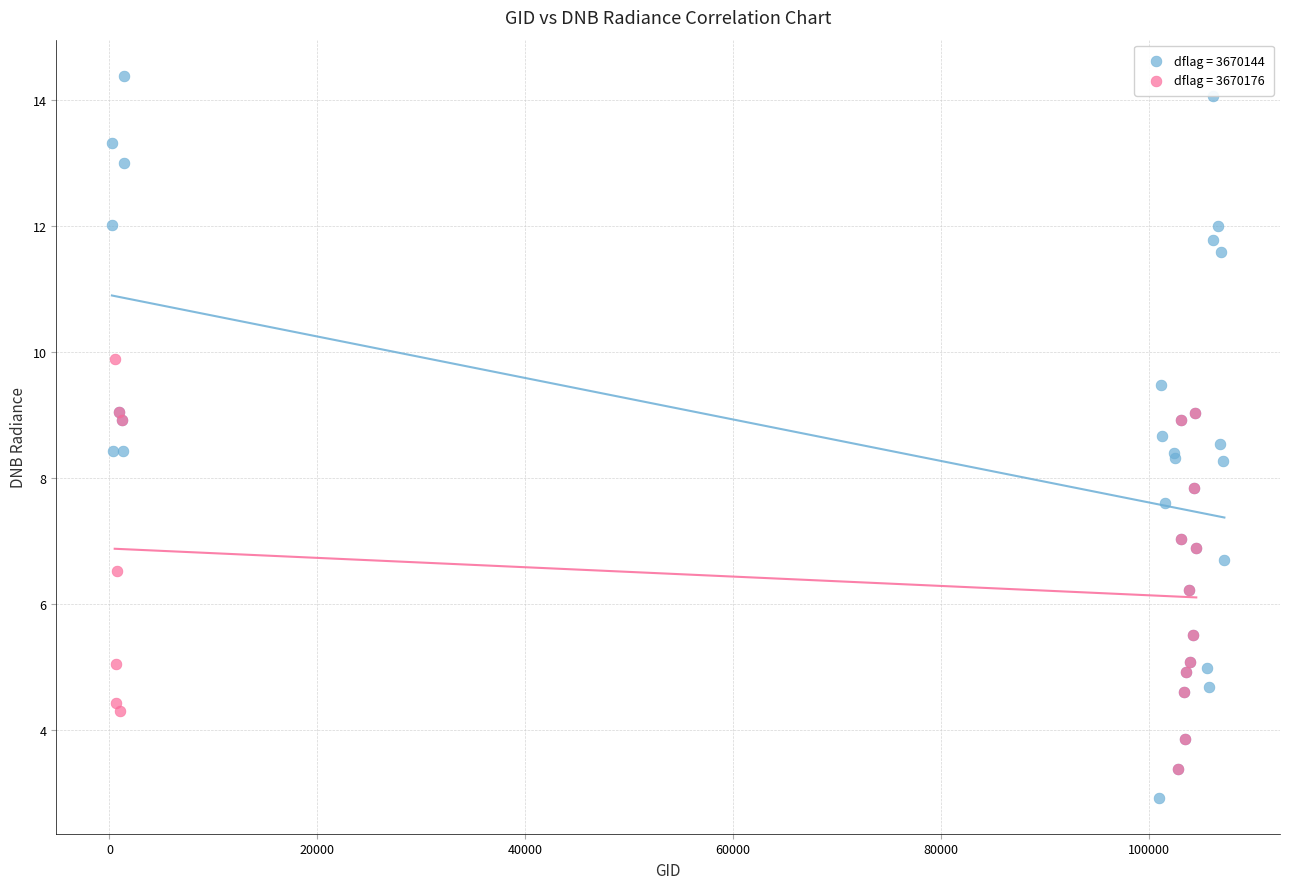

Which series has the widest spread of Y values?

dflag = 3670144